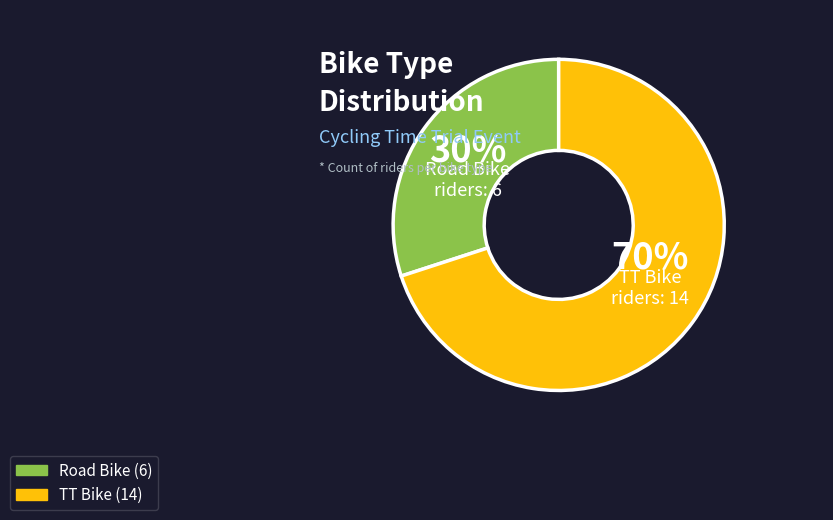

To the nearest percent, what is the difference between the largest and smallest slice percentages?

40%